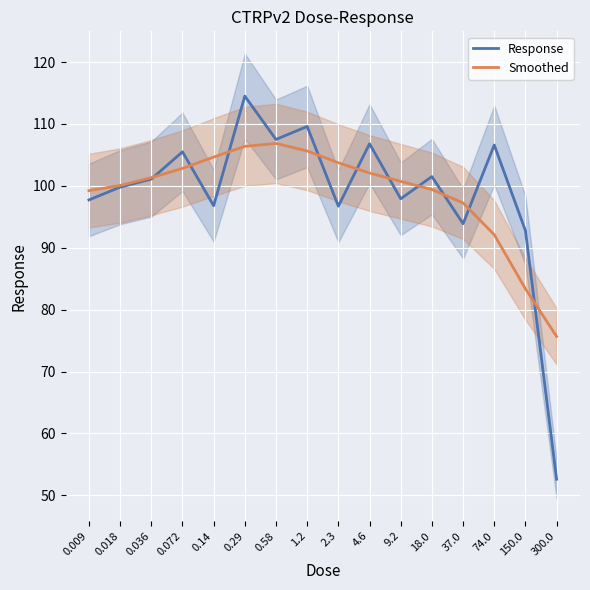

Is this an area chart (filled region under the line)?

No